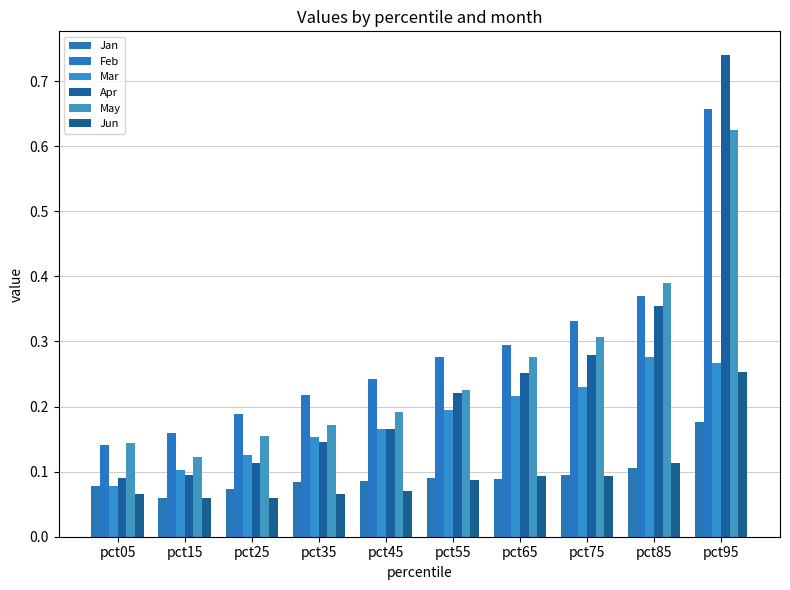

How many bars are there in total?

60